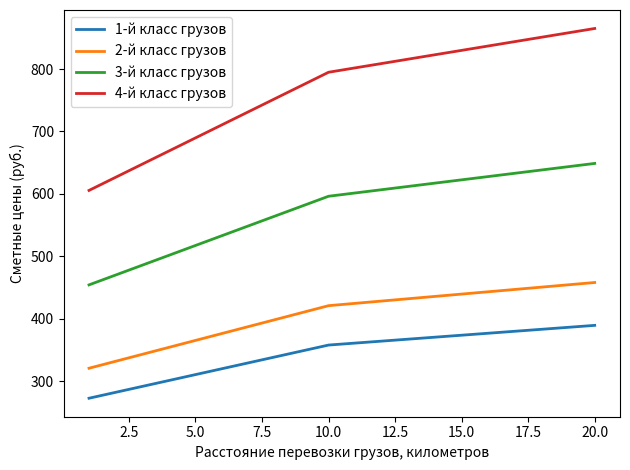

True or false: 4-й класс грузов and 1-й класс грузов intersect in this chart.

False